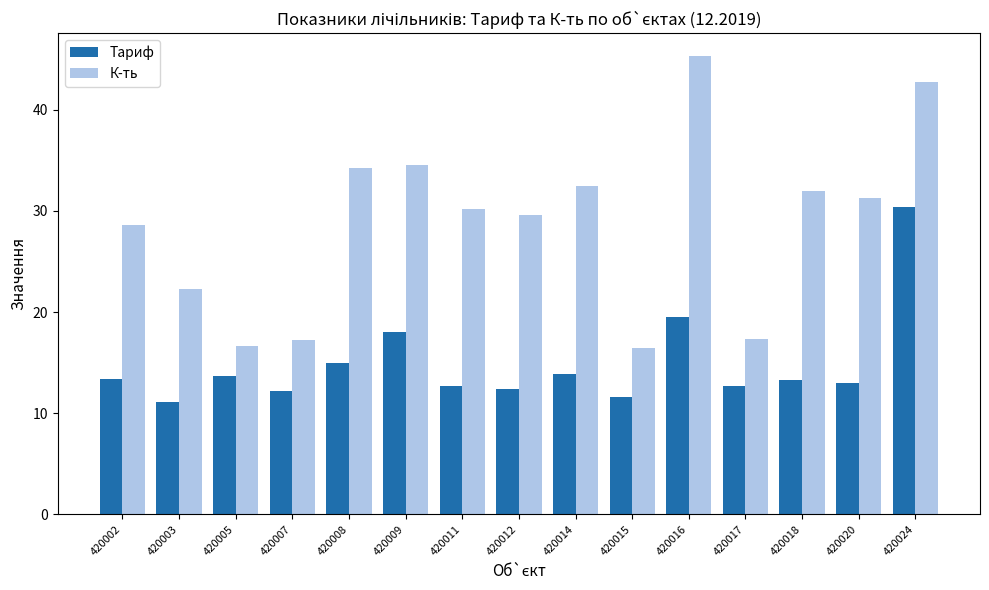

What is the approximate value of К-ть at 420005?

16.7